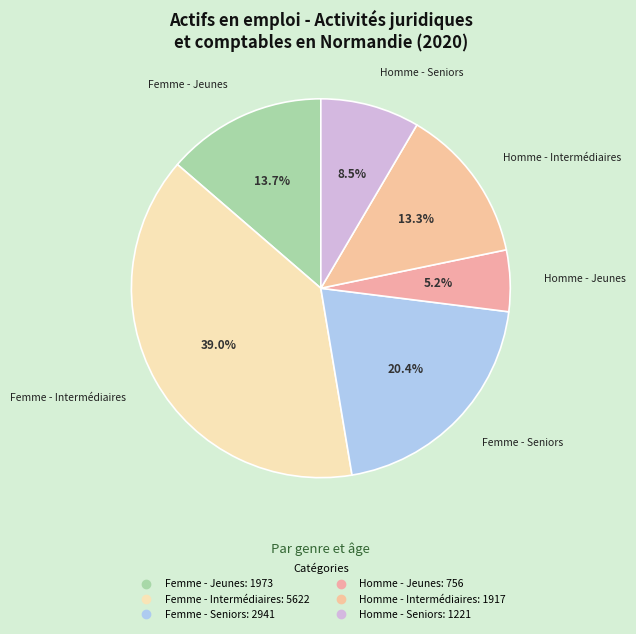

To the nearest percent, what is the difference between the Femme - Intermédiaires and Femme - Seniors slice percentages?

19%